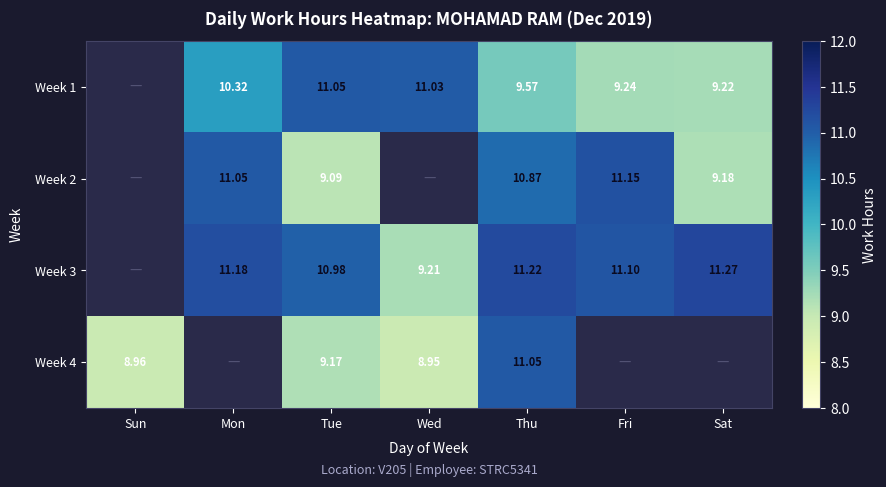

The value of Week 3 at Fri is 11.1. True or false?

True